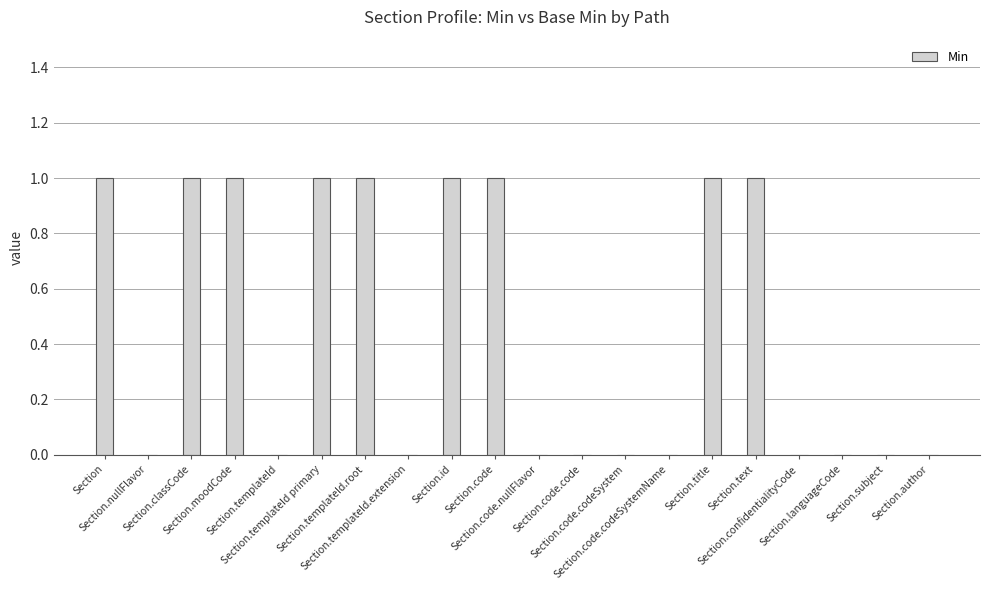

Is it true that the value at Section.languageCode is 0?

True